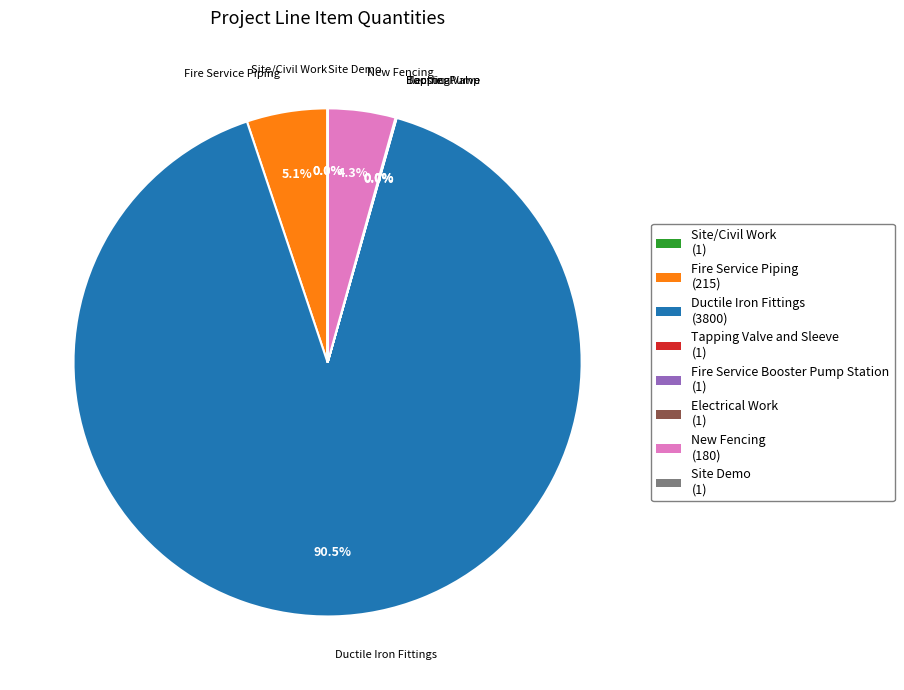

Is there a majority slice in this chart?

Yes